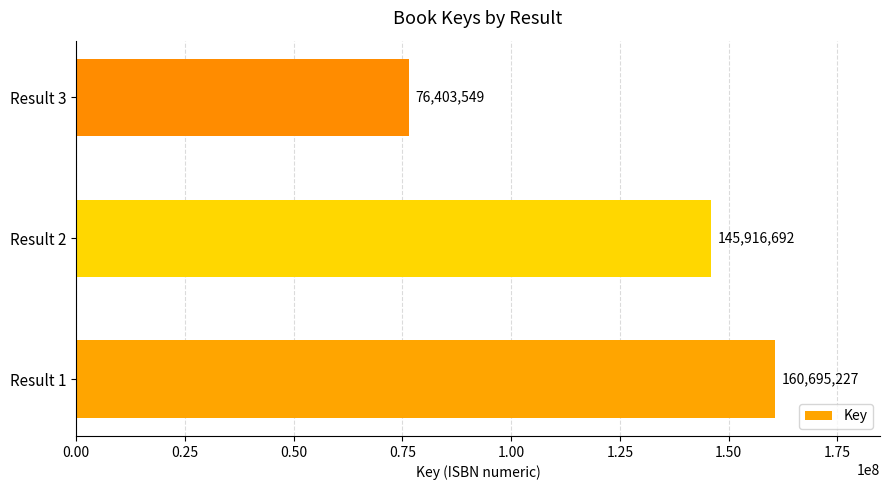

What is the minimum value shown in the chart?

76403549